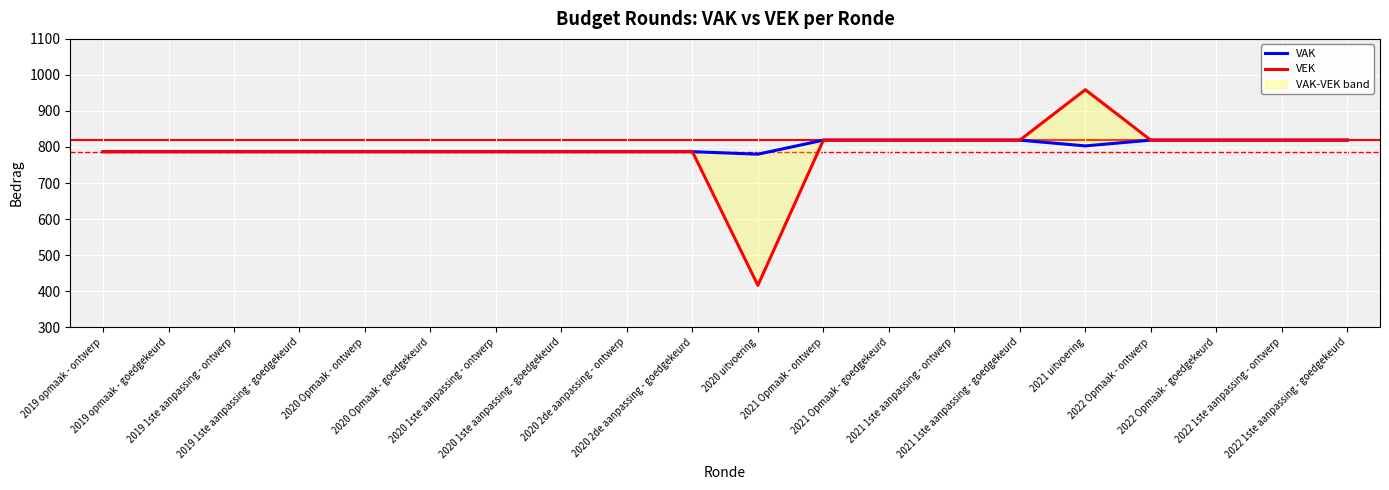

Between 2020 Opmaak - ontwerp and 2022 Opmaak - ontwerp, which series saw the biggest shift?

VAK